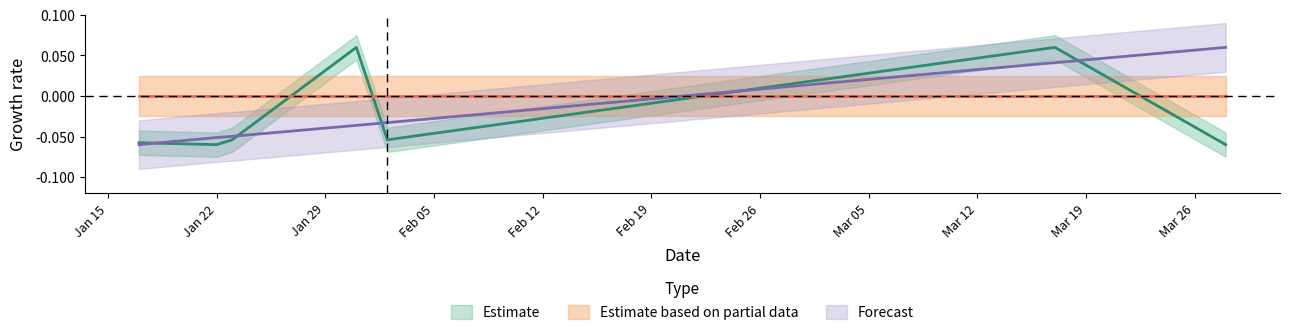

What is the value of the Forecast point at the 7th from the left?

0.1